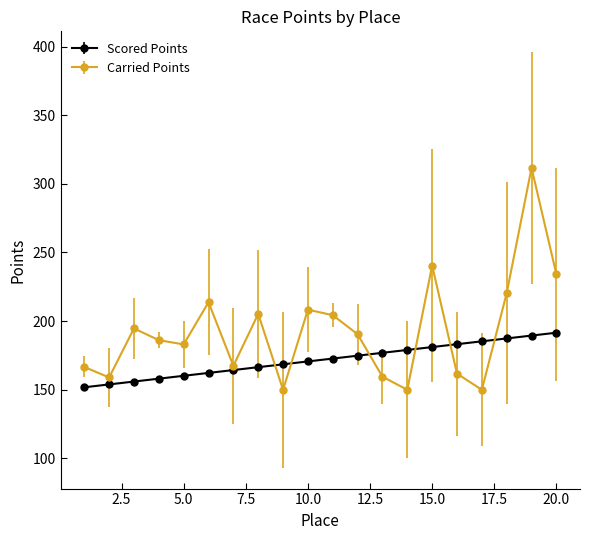

True or false: Carried Points has more than 2 points higher than both neighbors.

True